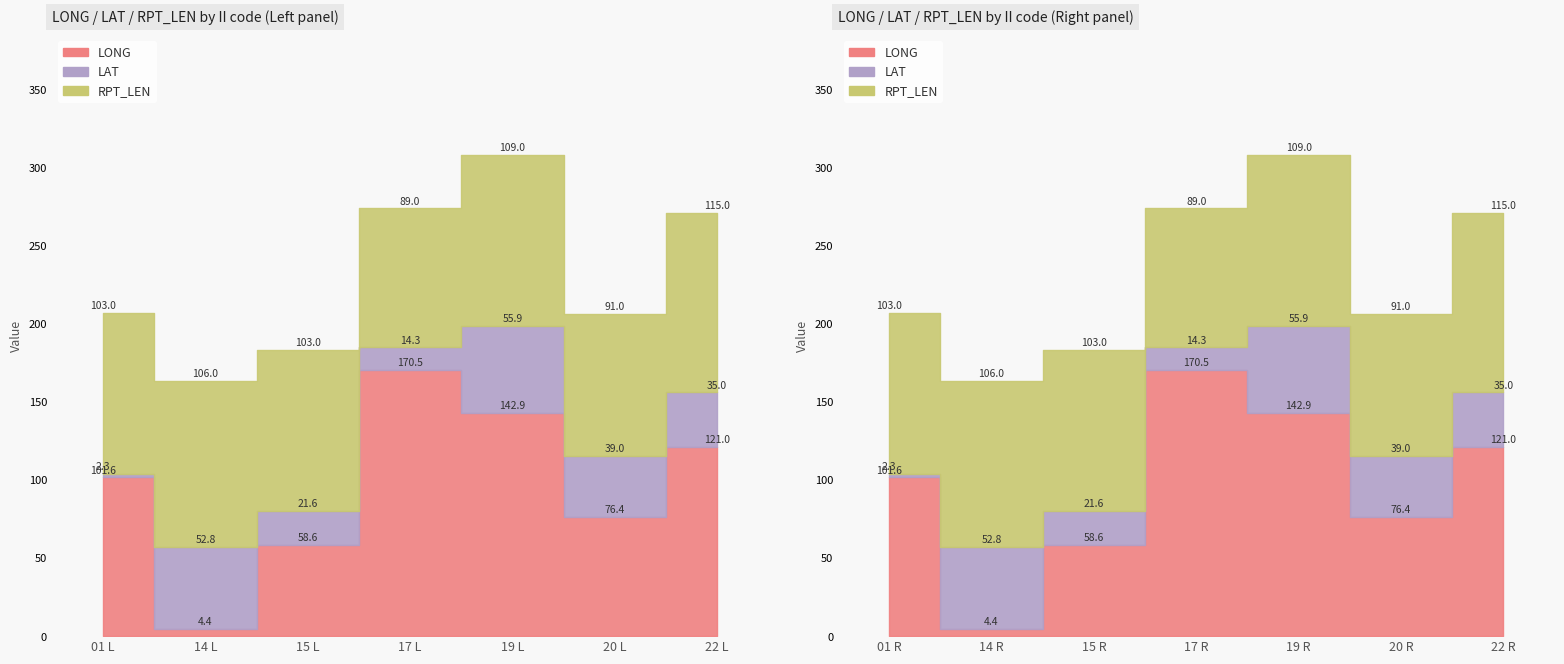

True or false: LAT has more than 1 points higher than both neighbors.

True